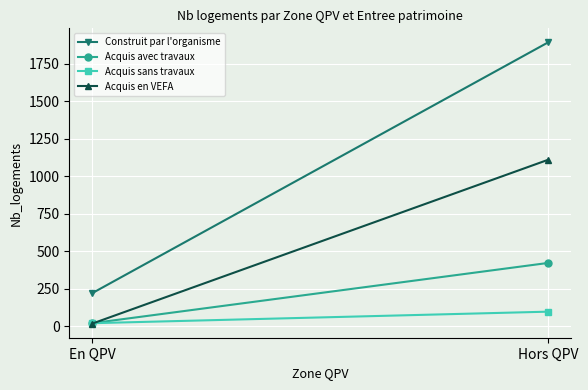

How many lines are shown in the chart?

4